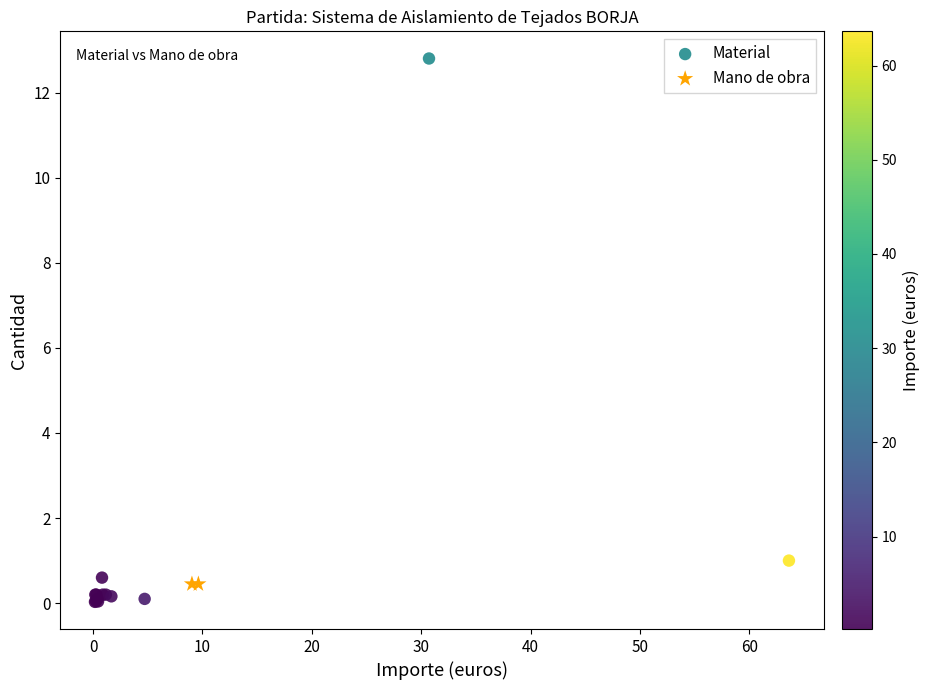

What are all the series names shown in the legend?

Material, Mano de obra